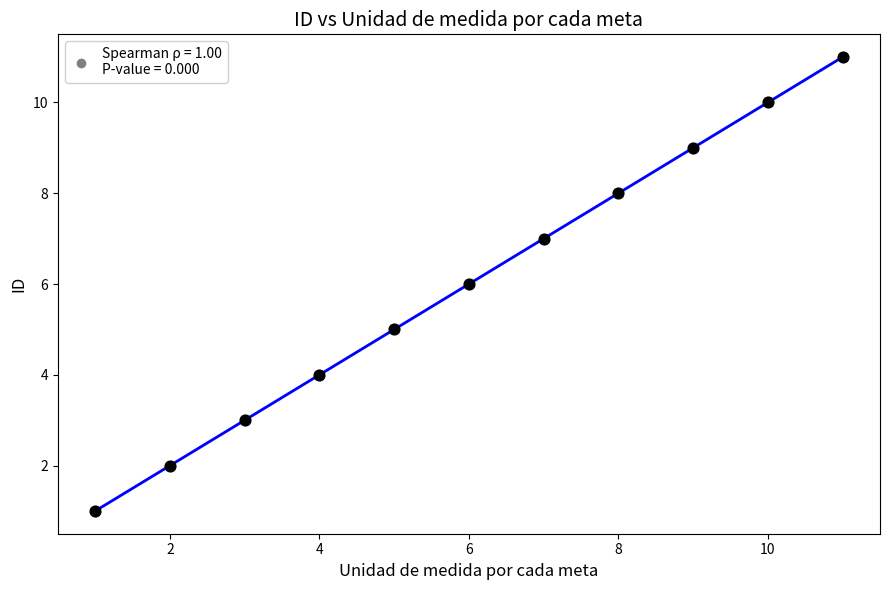

What is the range of Y values (max minus min)?

10